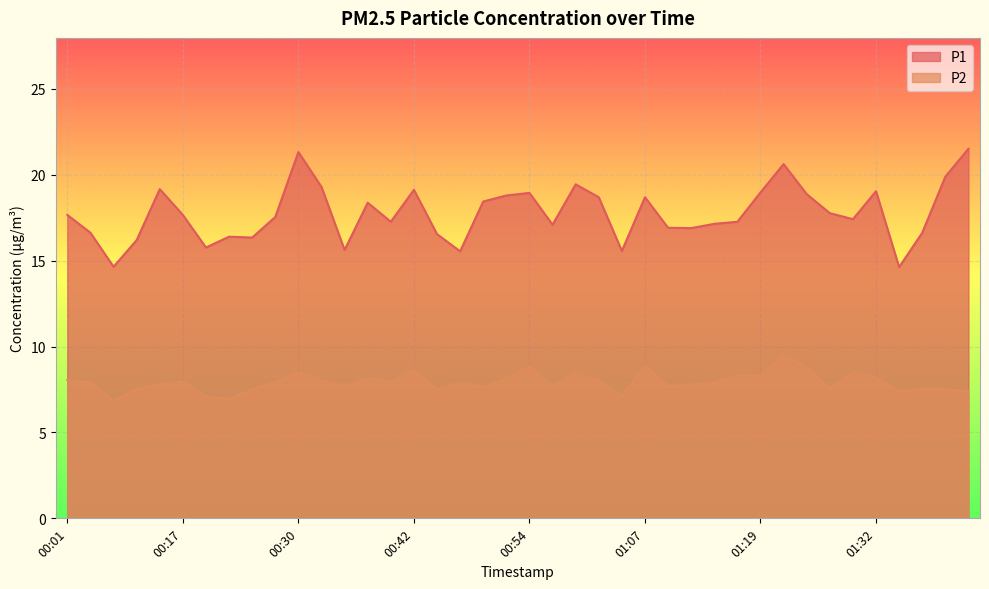

Which series changed the most between 00:22 and 01:22?

P1